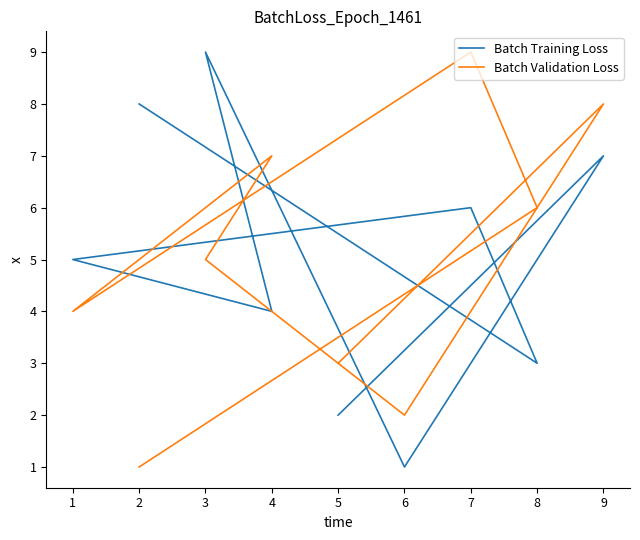

What is the difference between the maximum and minimum values in the Batch Training Loss series?

8